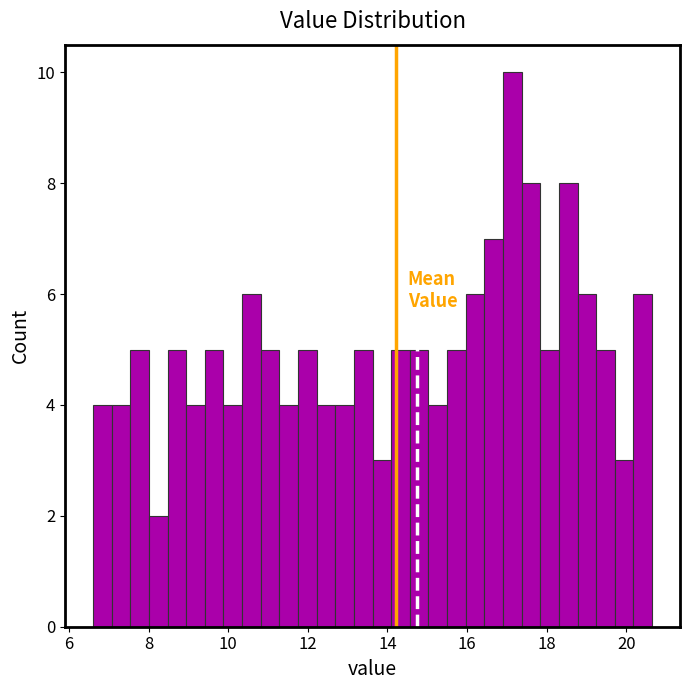

Read against the x-axis, roughly where is the centre of the tallest bar?

17.2